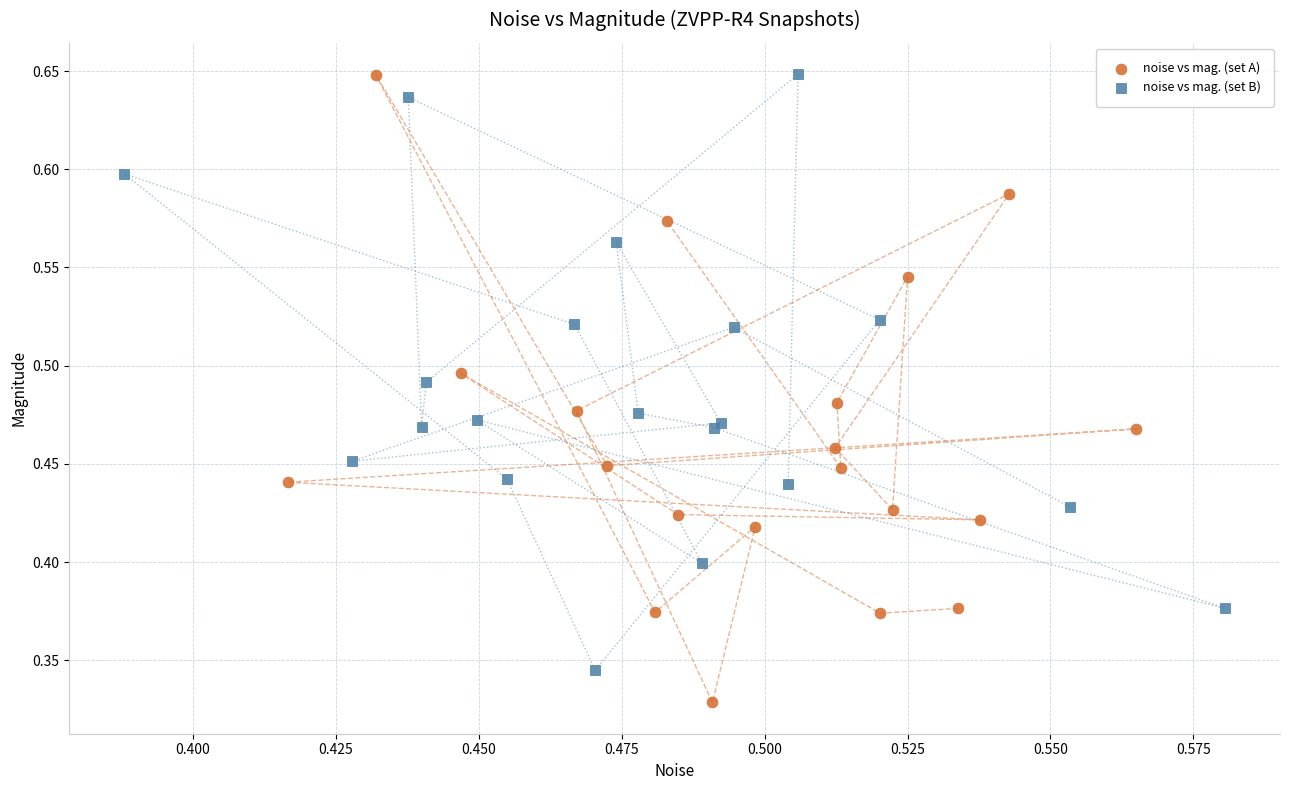

Which series reaches the minimum Y coordinate?

noise vs mag. (set A)